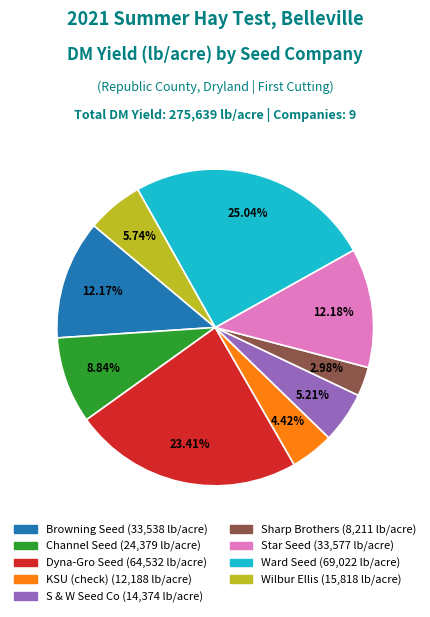

To the nearest percent, what is the difference between the largest and smallest slice percentages?

22%